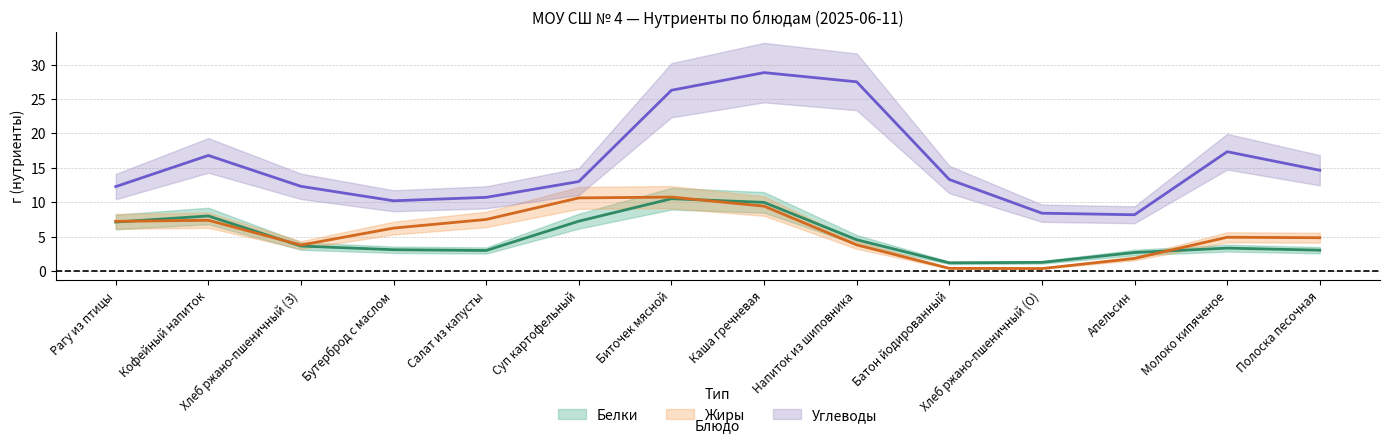

Which series has the largest range (max minus min)?

Углеводы